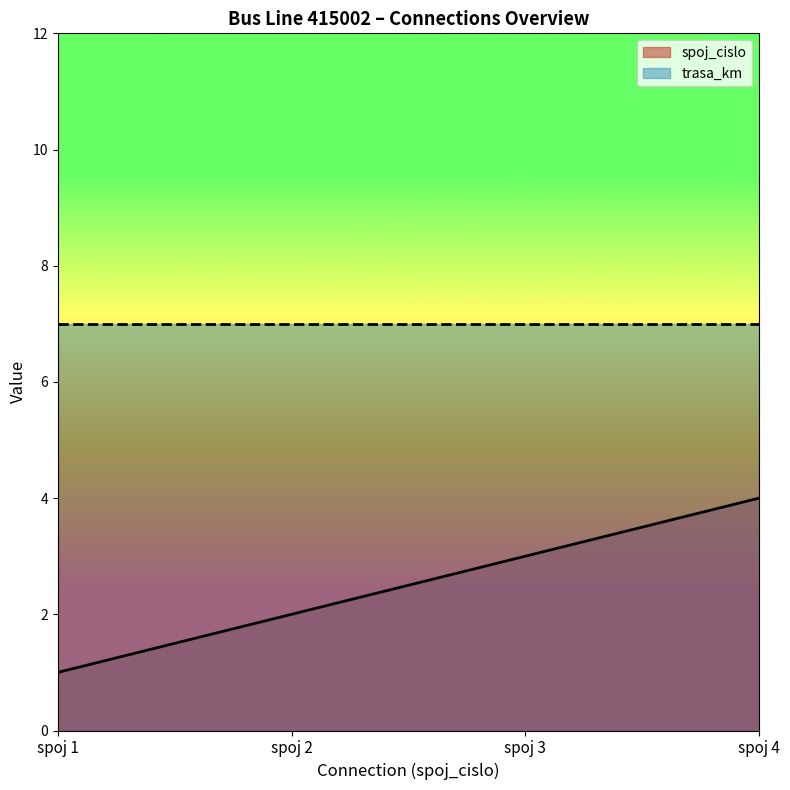

What is the difference between the second highest and minimum values?

2